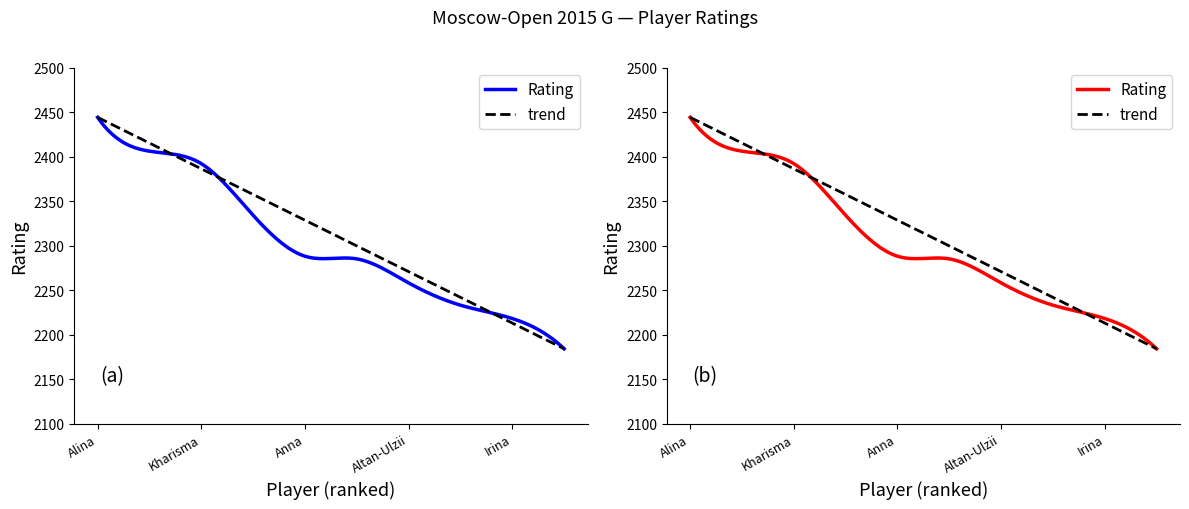

Reading left to right, transcribe all the data shown in this chart.

Kashlinskaya Alina=2444	Saduakassova Dinara=2406	Sukandar Irine Kharisma=2392	Mammadzada Gunay=2334	Iwanow Anna=2288	Papp Petra=2285	Enkhtuul Altan-Ulzii=2258	Severina Maria=2233	Drogovoz Irina=2218	Rodionova Polina=2184